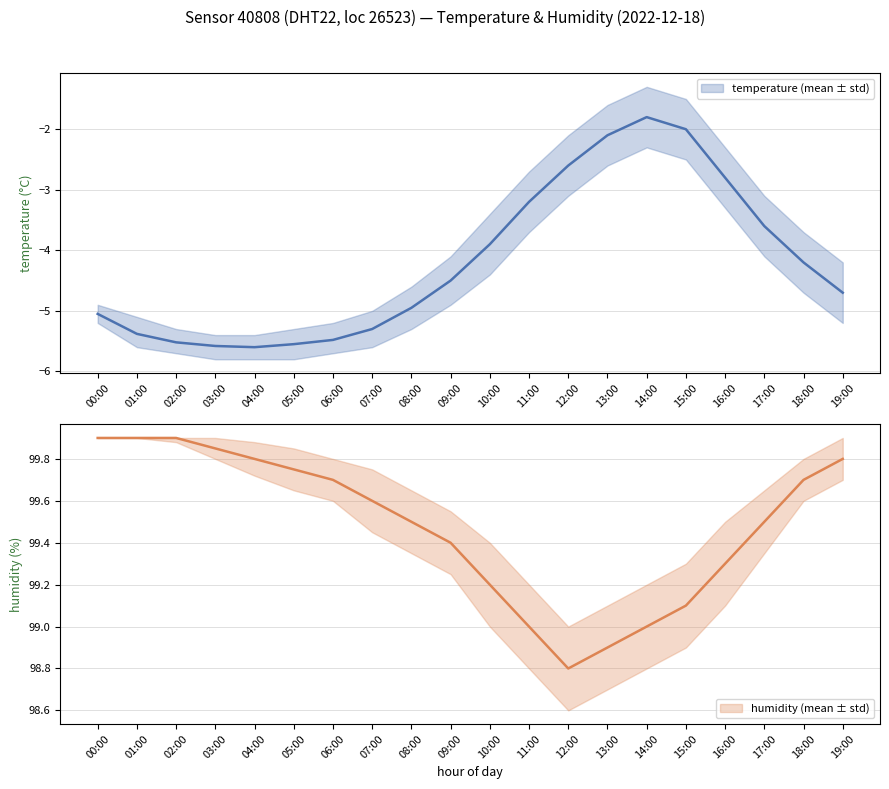

What is the label of the 7th point from the right?

13:00